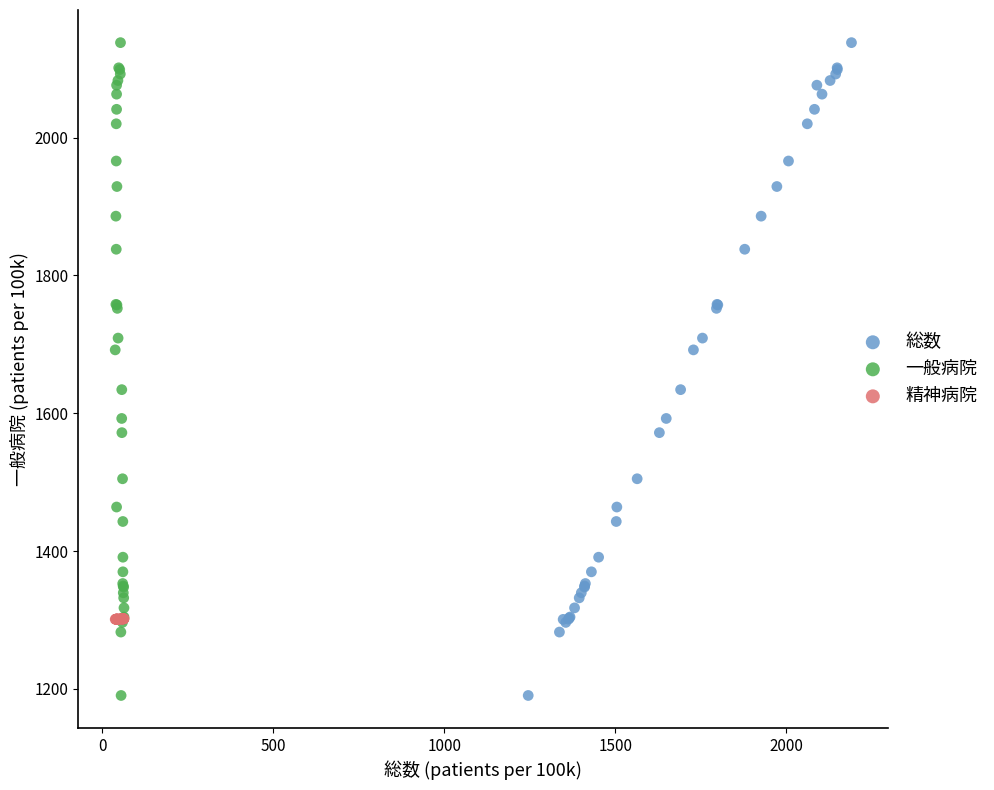

What are all the series names shown in the legend?

総数, 一般病院, 精神病院